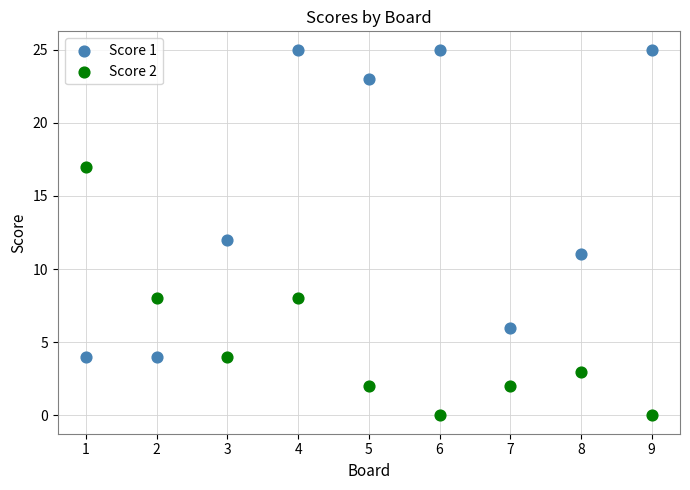

Which series has the widest spread of Y values?

Score 1